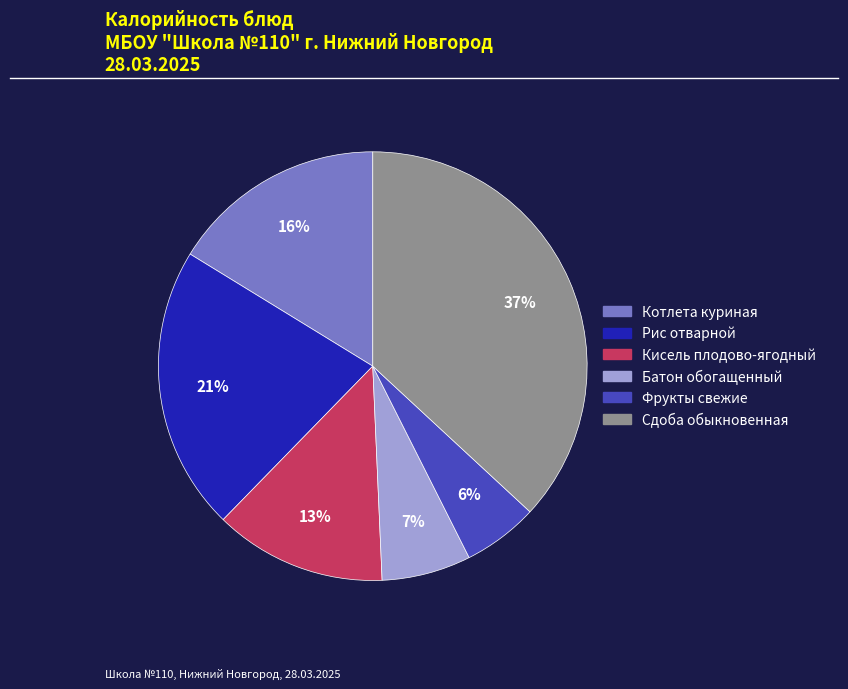

To the nearest percent, what percentage of the pie is Рис отварной?

21%